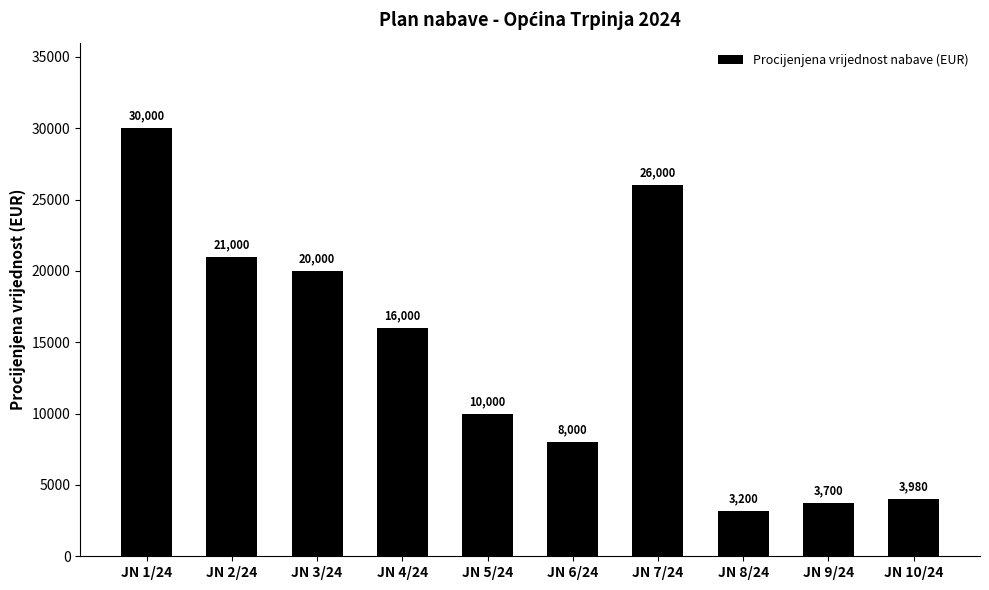

Reading left to right, extract all data points from this chart.

30000	21000	20000	16000	10000	8000	26000	3200	3700	3980